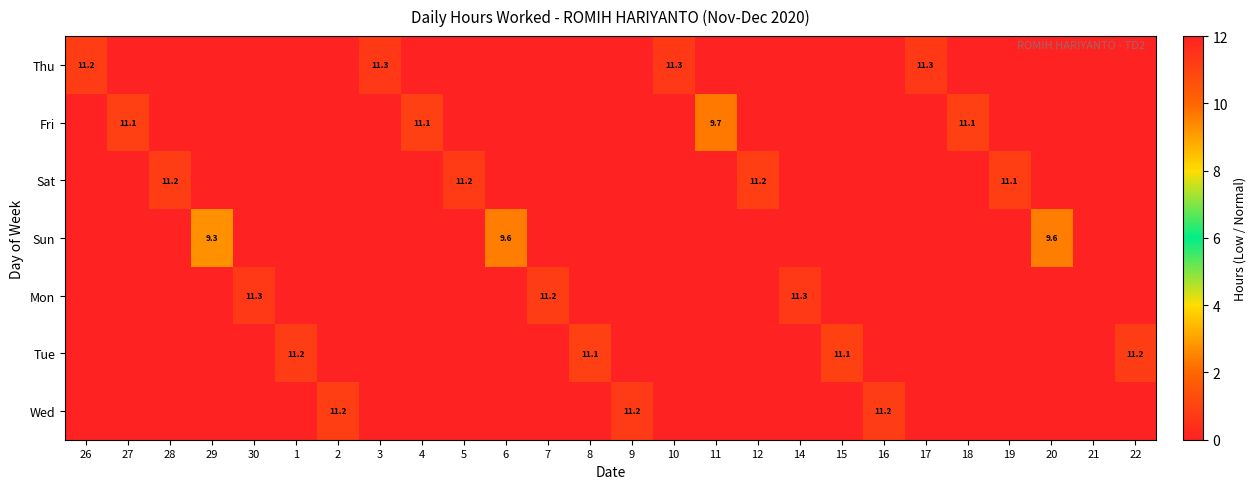

What is the spread (max minus min) of values at 12?

11.2